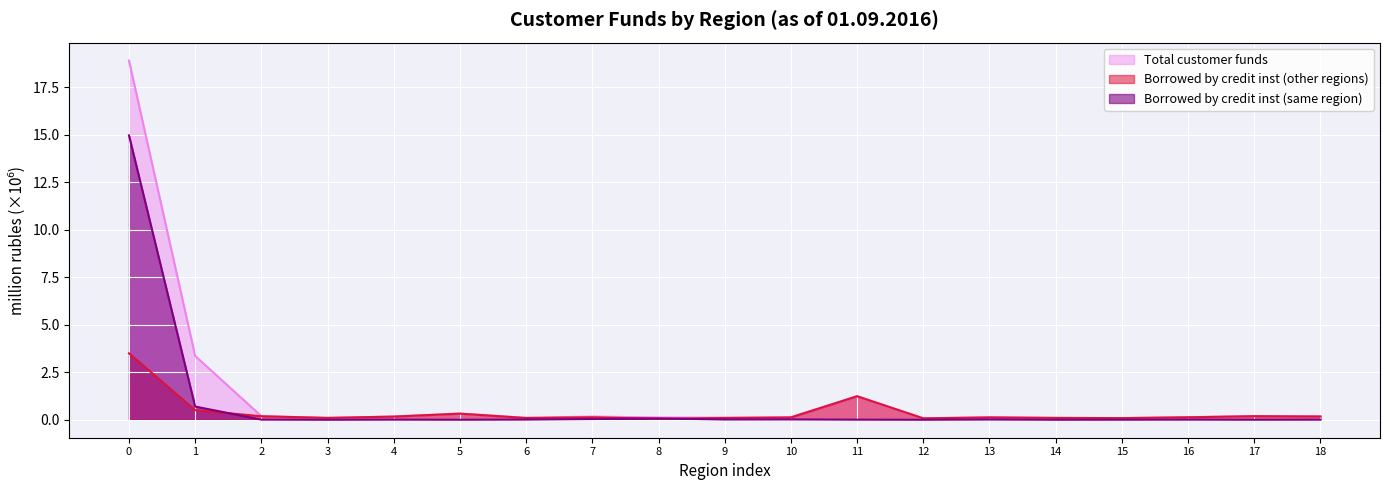

Rank the series by their maximum value, from lowest to highest.

Borrowed by credit inst (other regions), Borrowed by credit inst (same region), Total customer funds